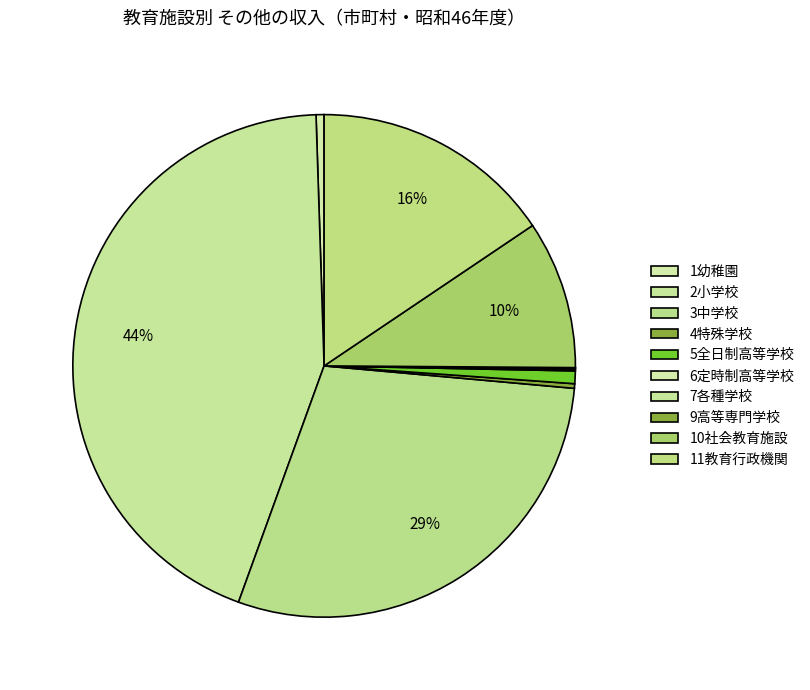

Does any single category account for the majority?

No